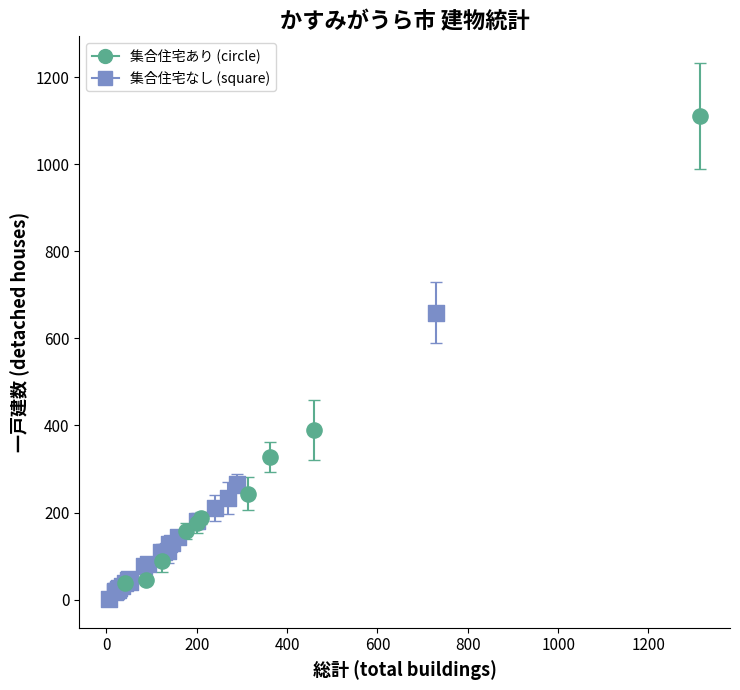

Which series reaches the minimum Y coordinate?

集合住宅なし (square)